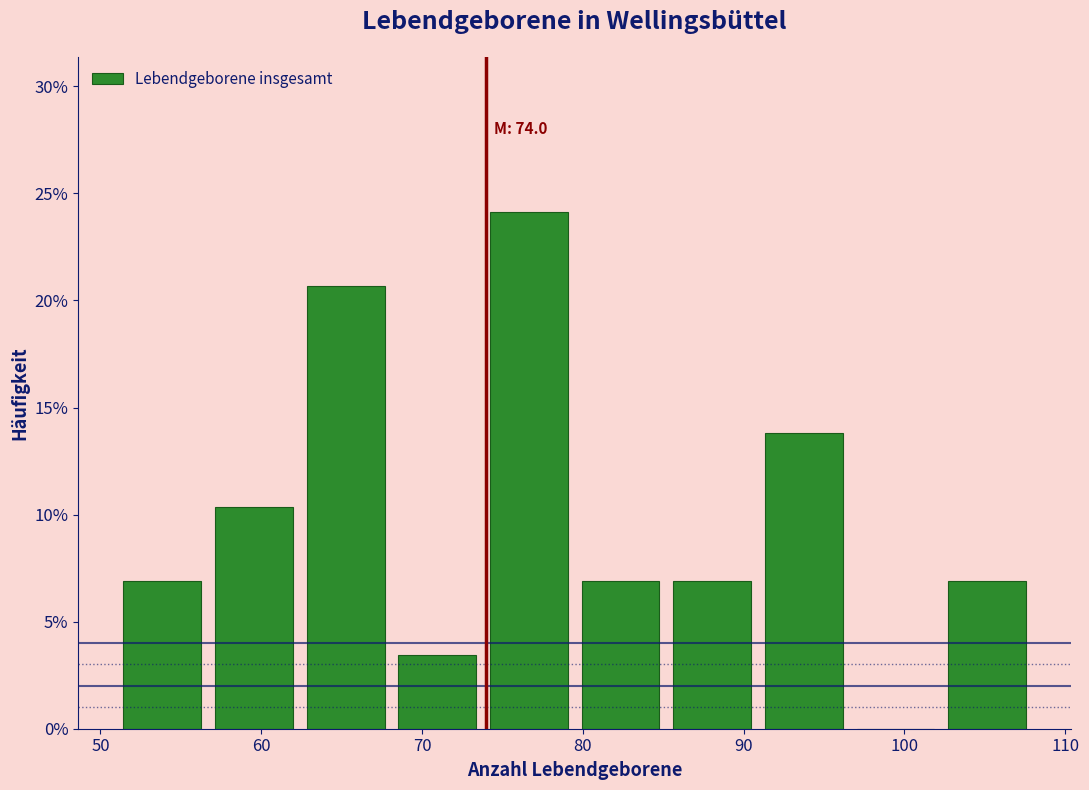

Over which range of the x-axis is the bar tallest?

73.8 to 79.5